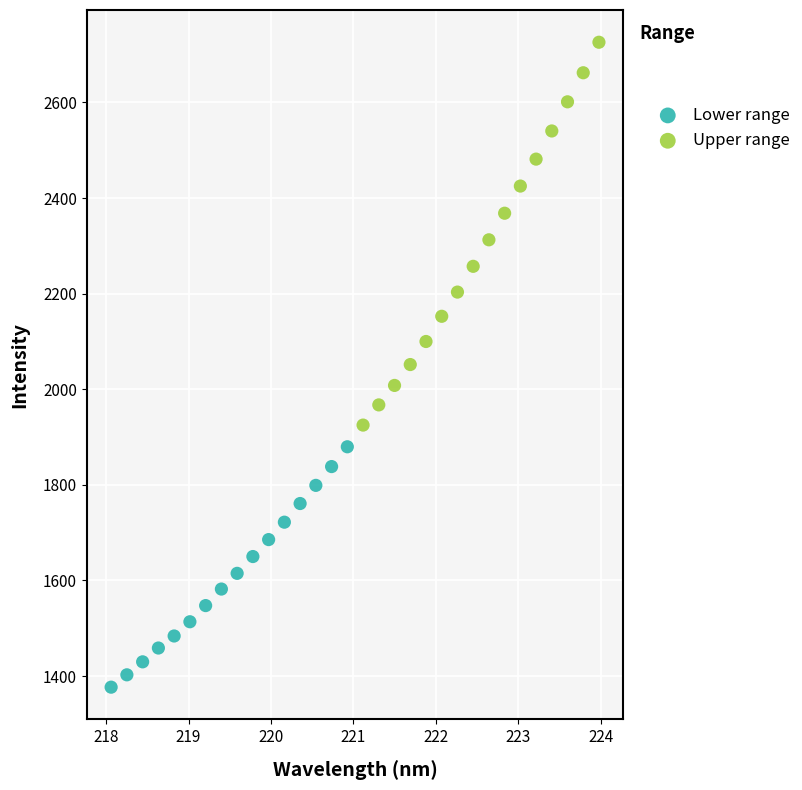

Which series reaches the maximum Y coordinate?

Upper range